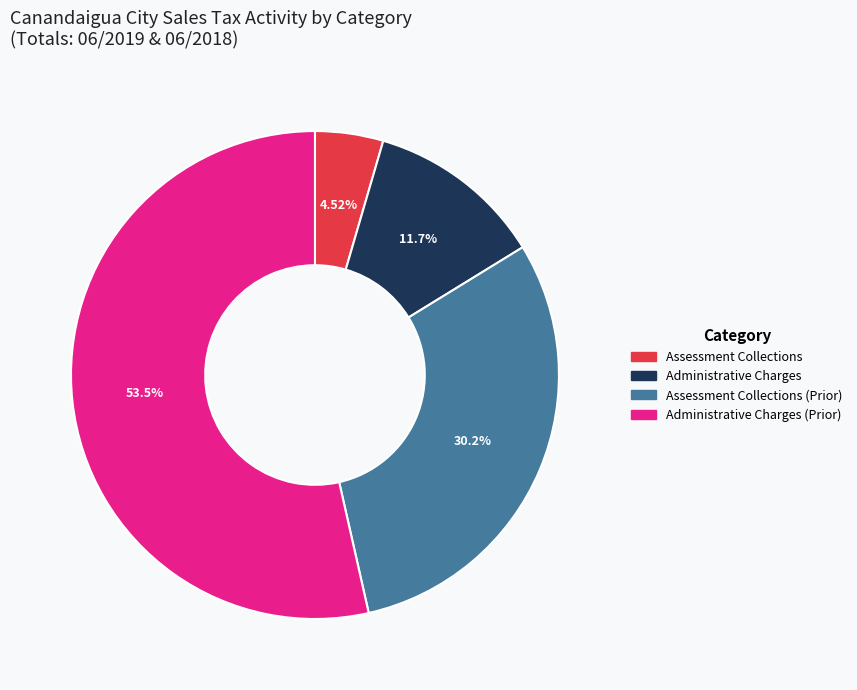

Which category accounts for the majority?

Administrative Charges (Prior)